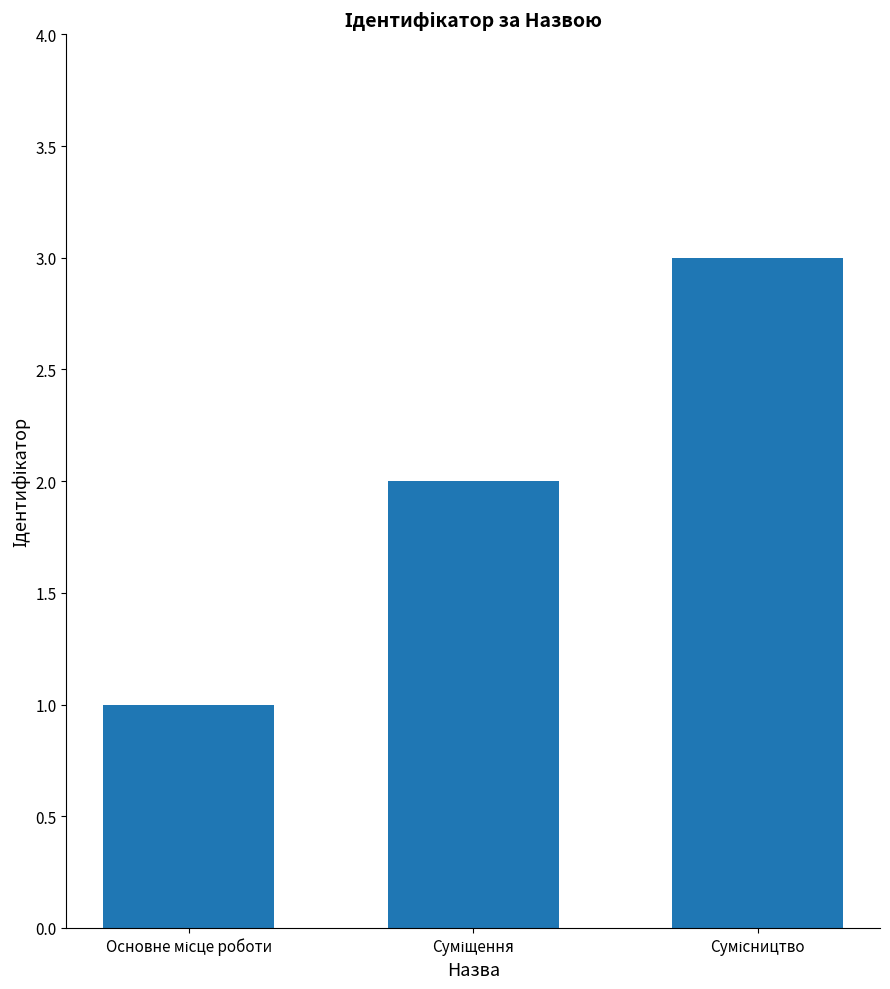

What is the value of the 1st bar from the left?

1